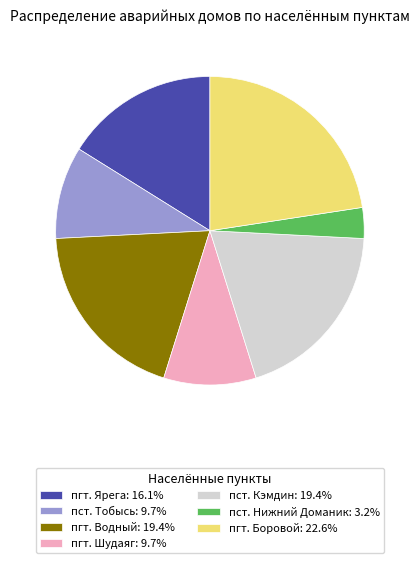

Is the sum of пст. Тобысь: 9.7% and пст. Кэмдин: 19.4% greater than half?

No